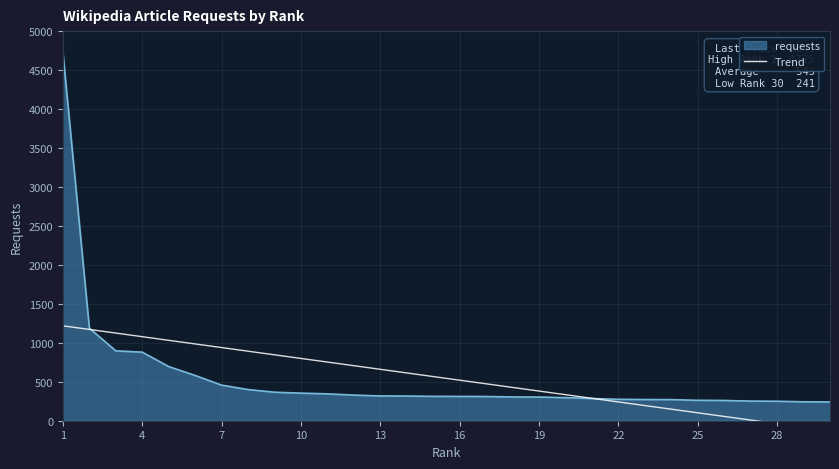

How many categories are shown in the chart?

30